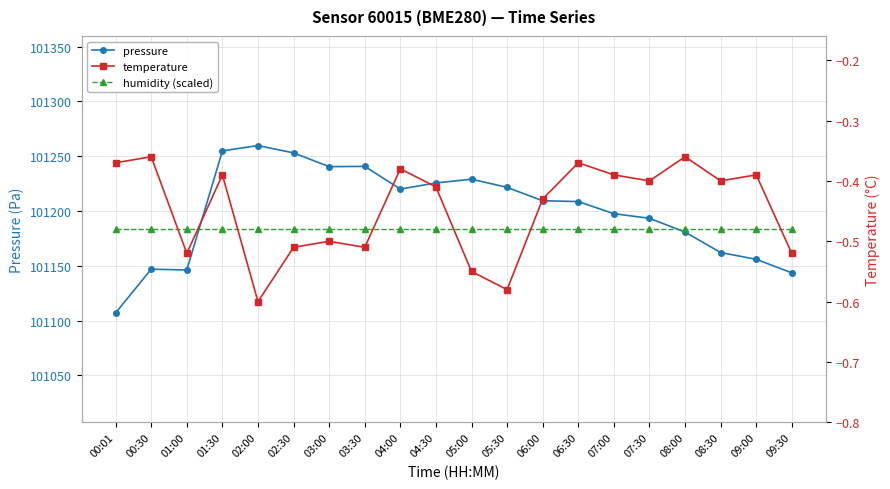

What is the value of the pressure point at the 13th from the left?

101209.3